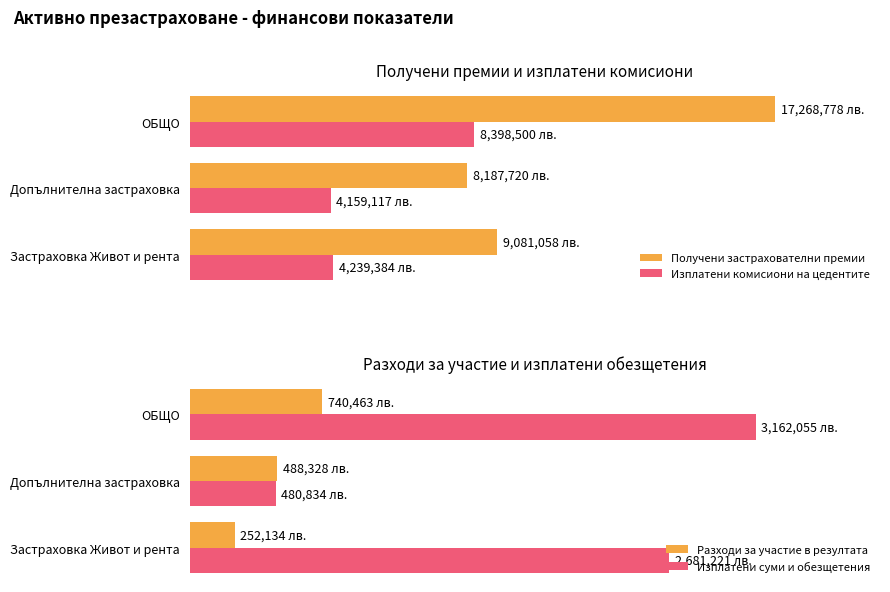

How many groups of bars are there?

3